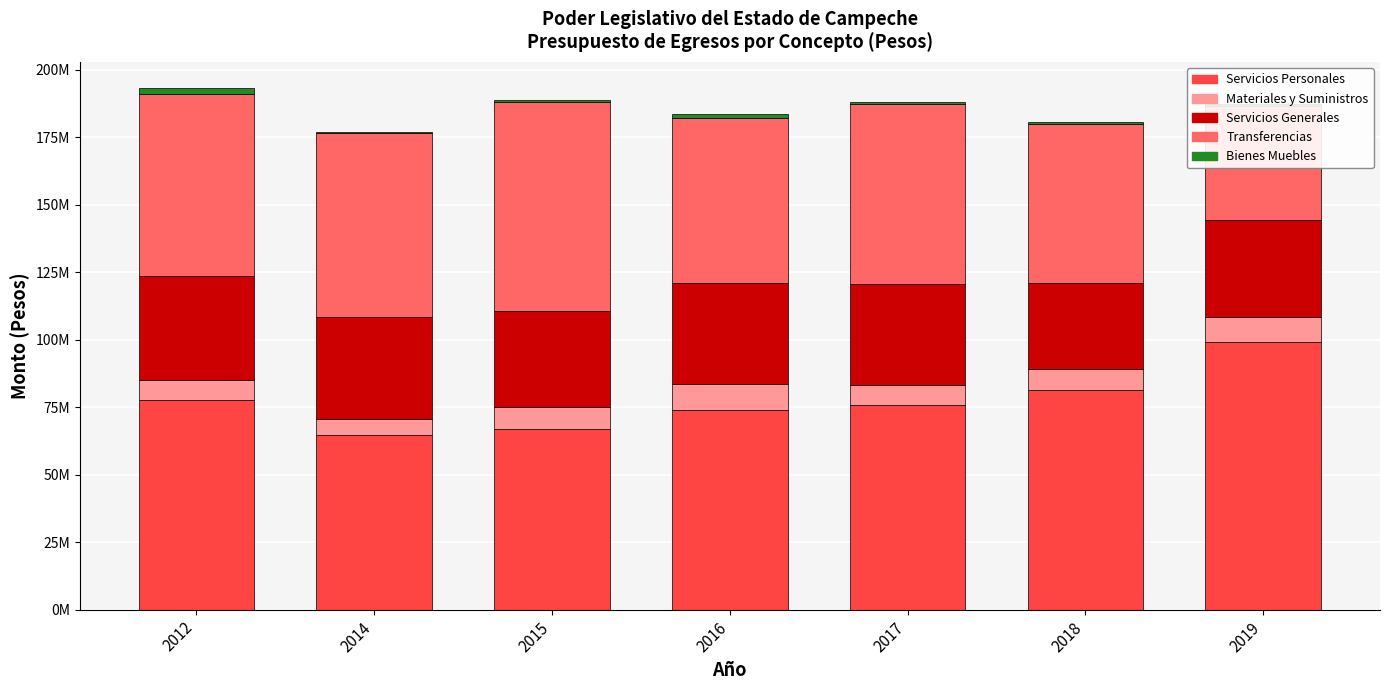

What is the difference between the Servicios Personales values at 2012 and 2014?

13114921.7